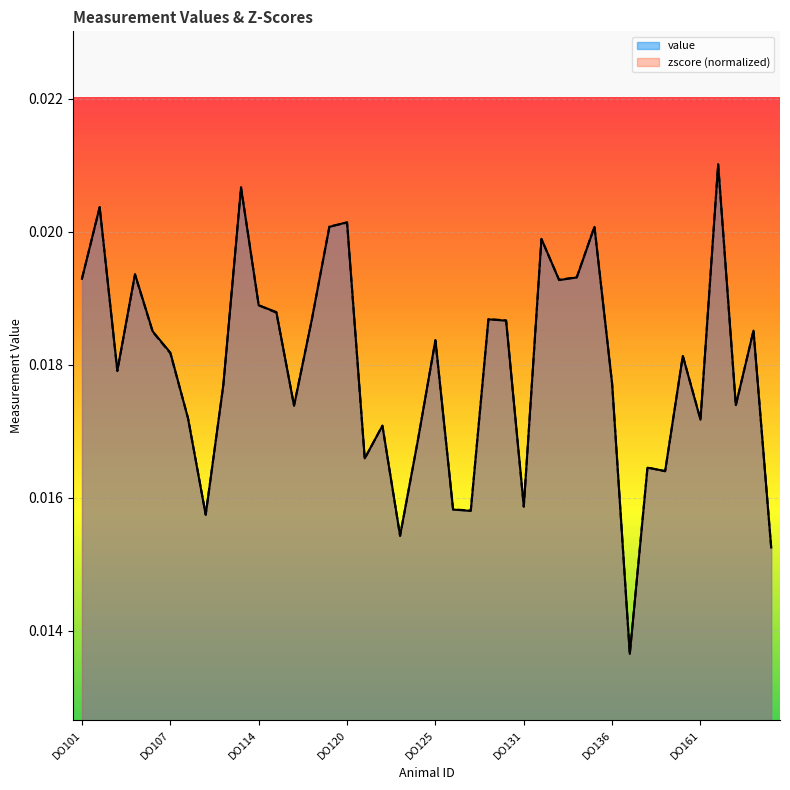

Rank the series by their maximum value, from highest to lowest.

value, zscore